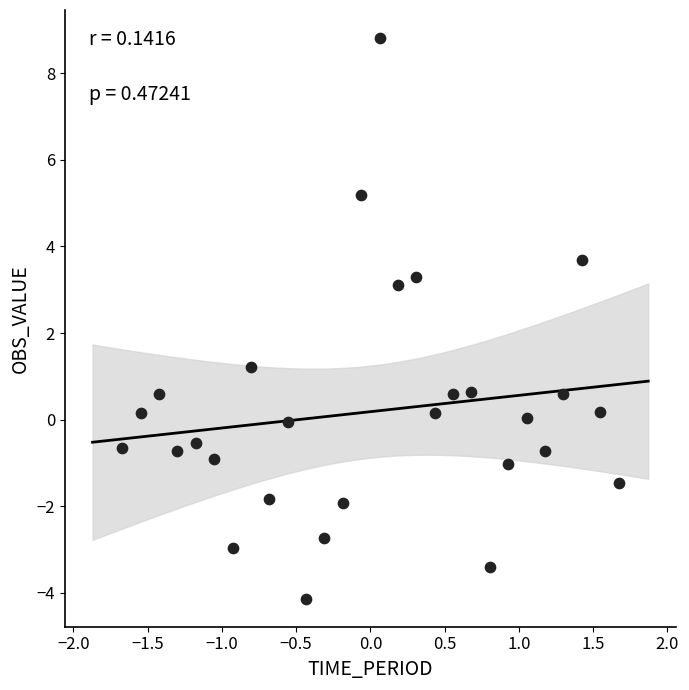

What is the range of Y values (max minus min)?

12.9